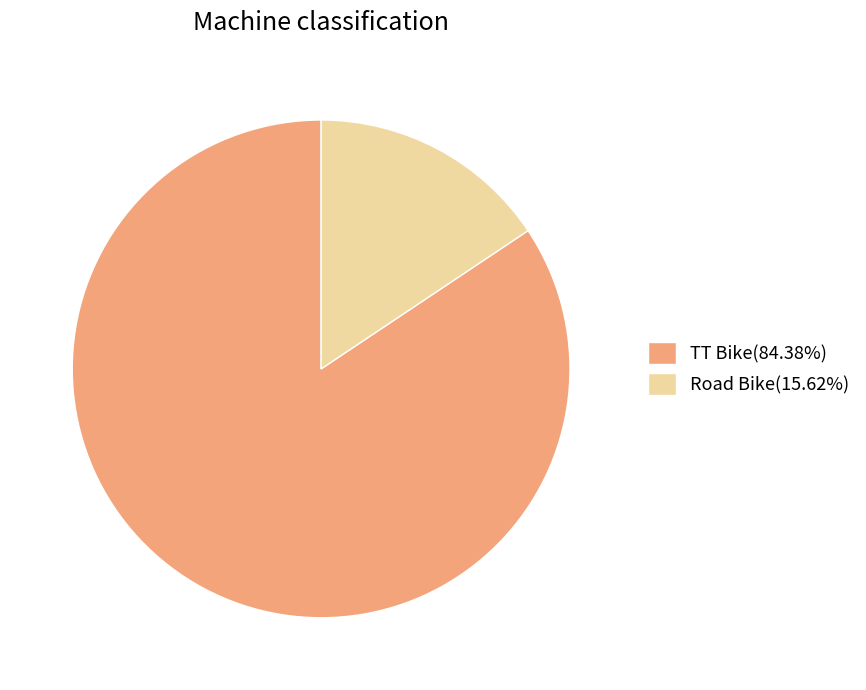

How many slices are in this pie chart?

2